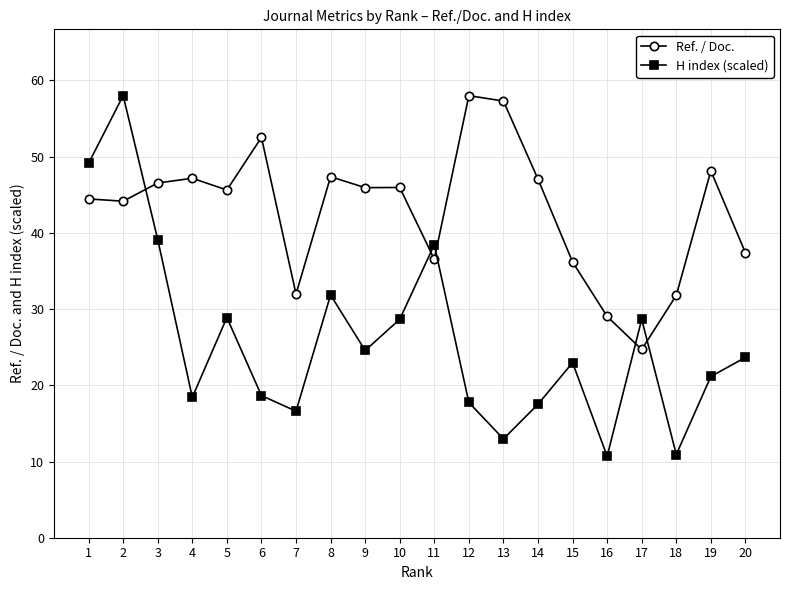

True or false: Ref. / Doc. and H index (scaled) intersect in this chart.

True